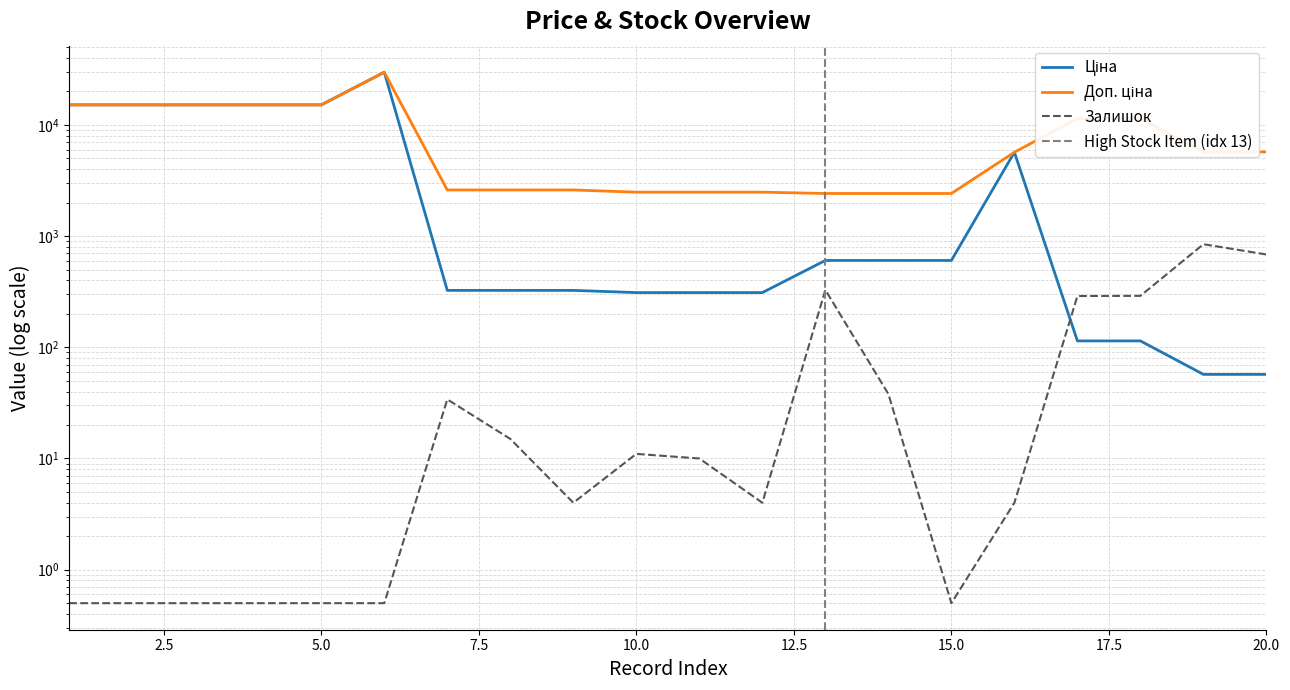

True or false: Ціна has more than 1 points higher than both neighbors.

True